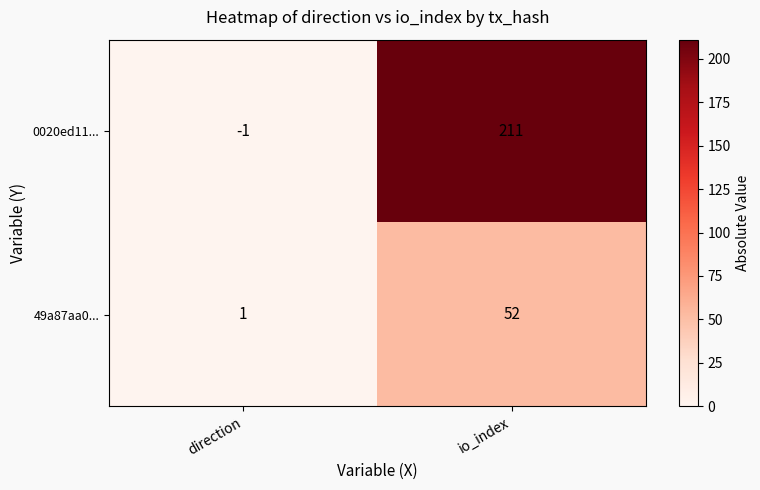

Reading right to left, what are all the values shown in this chart?

0020ed11...: io_index=211	direction=-1
49a87aa0...: io_index=52	direction=1